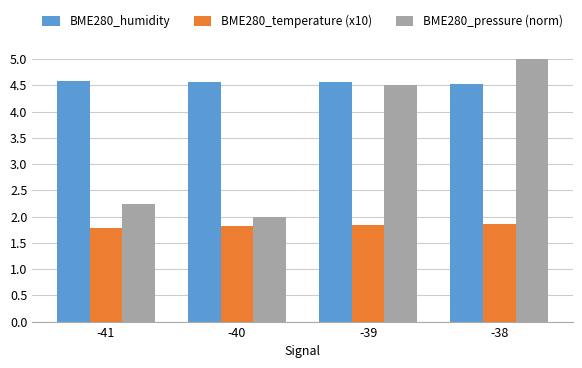

What is the total value across all series at -38?

11.4